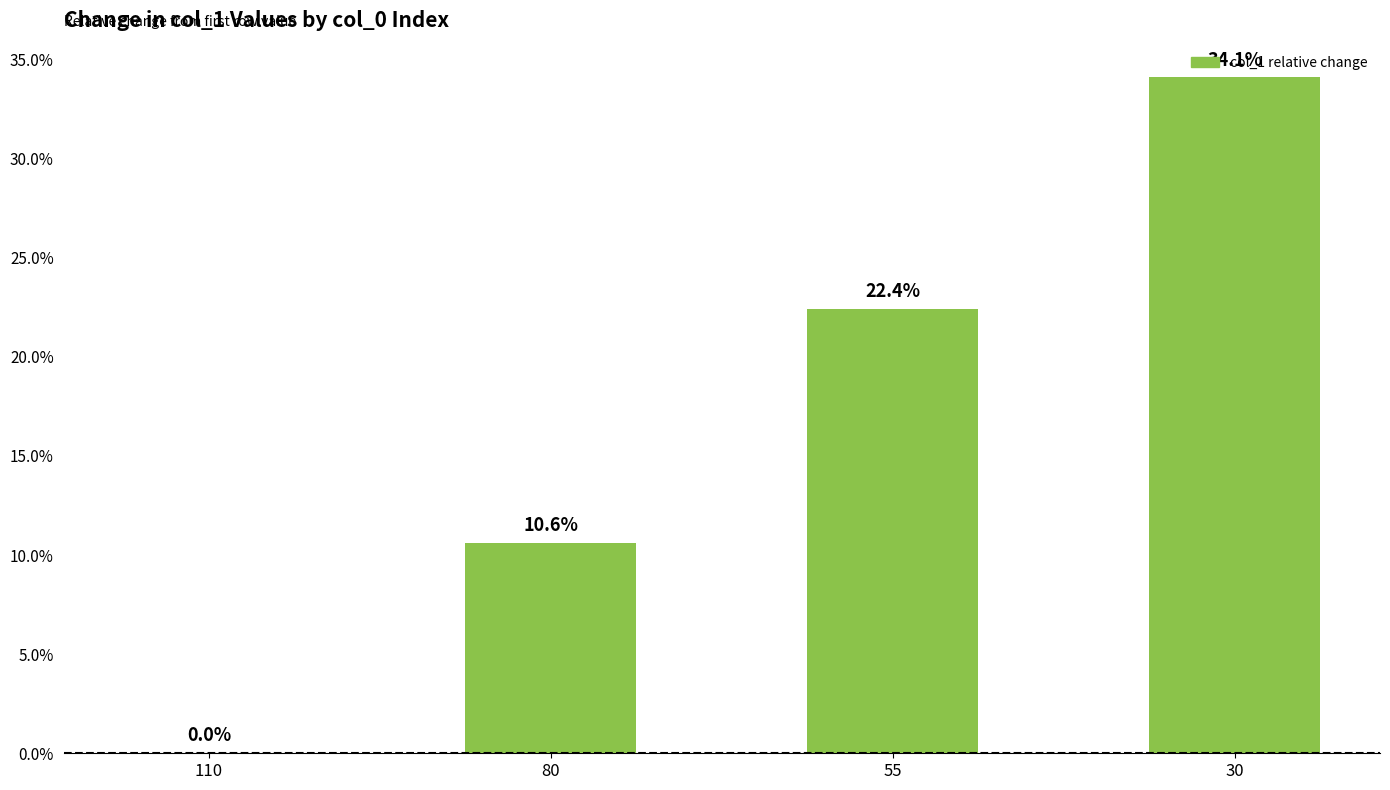

What is the change in value from 80 to 55?

+11.8